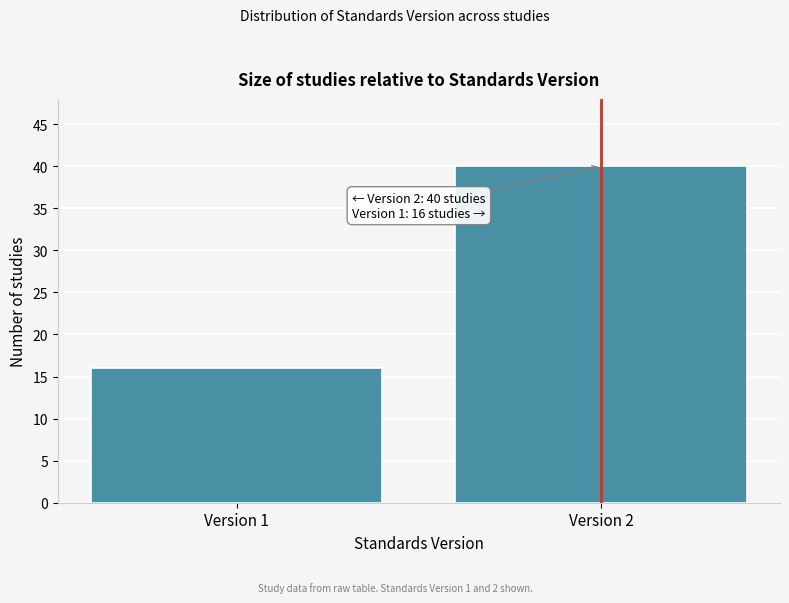

Reading right to left, transcribe all the data shown in this chart.

Version 2=40	Version 1=16